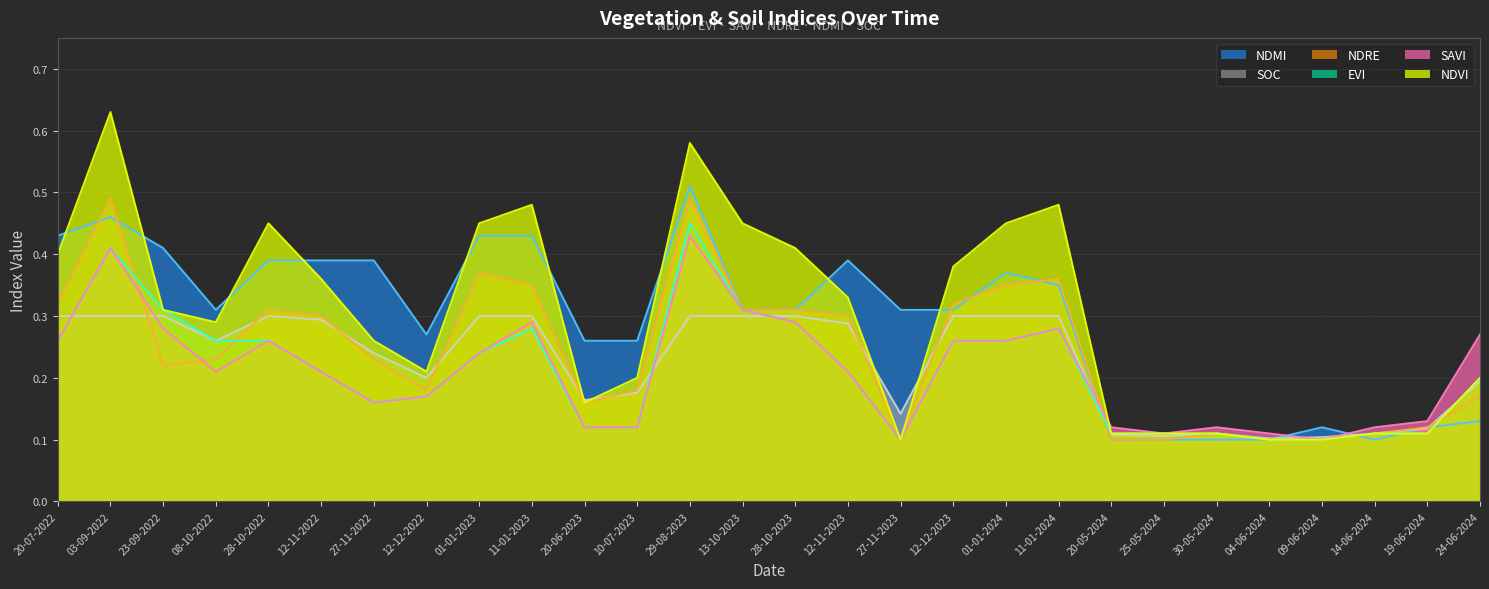

The value of evi at 24-06-2024 is 0.2. True or false?

True